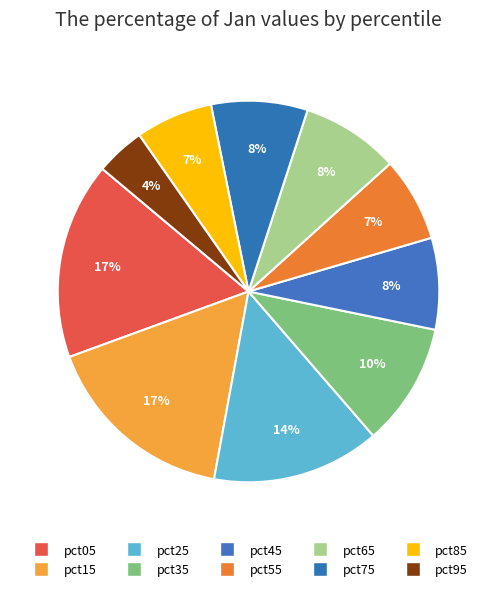

Which has a higher value, pct15 or pct85?

pct15